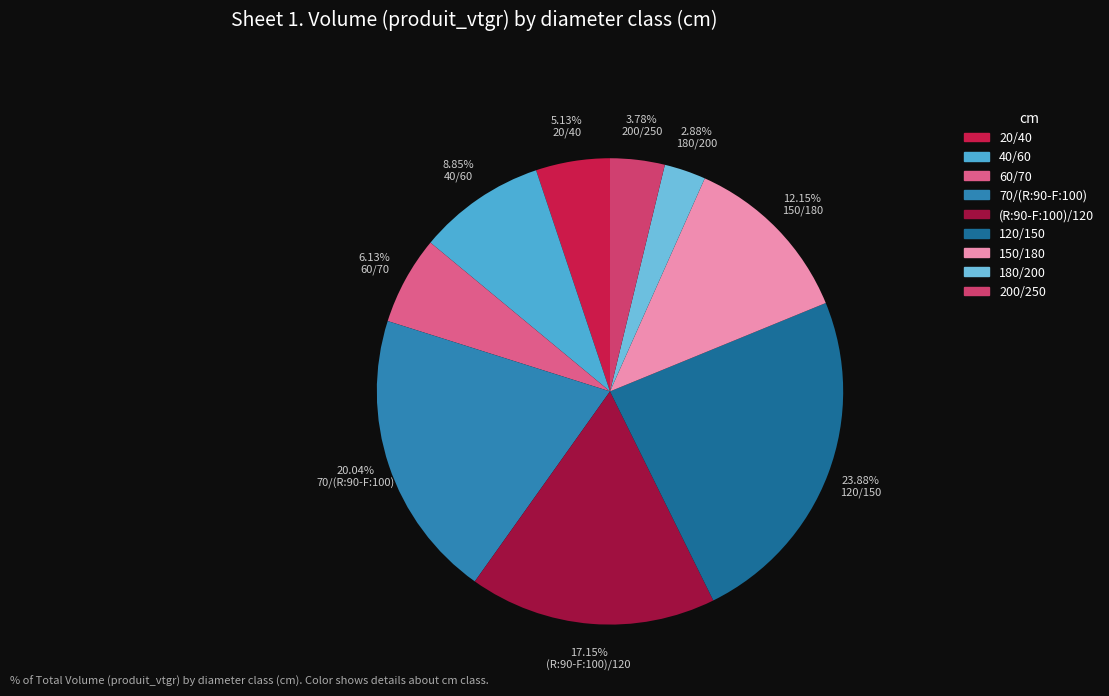

To the nearest percent, what portion does 180/200 represent?

3%